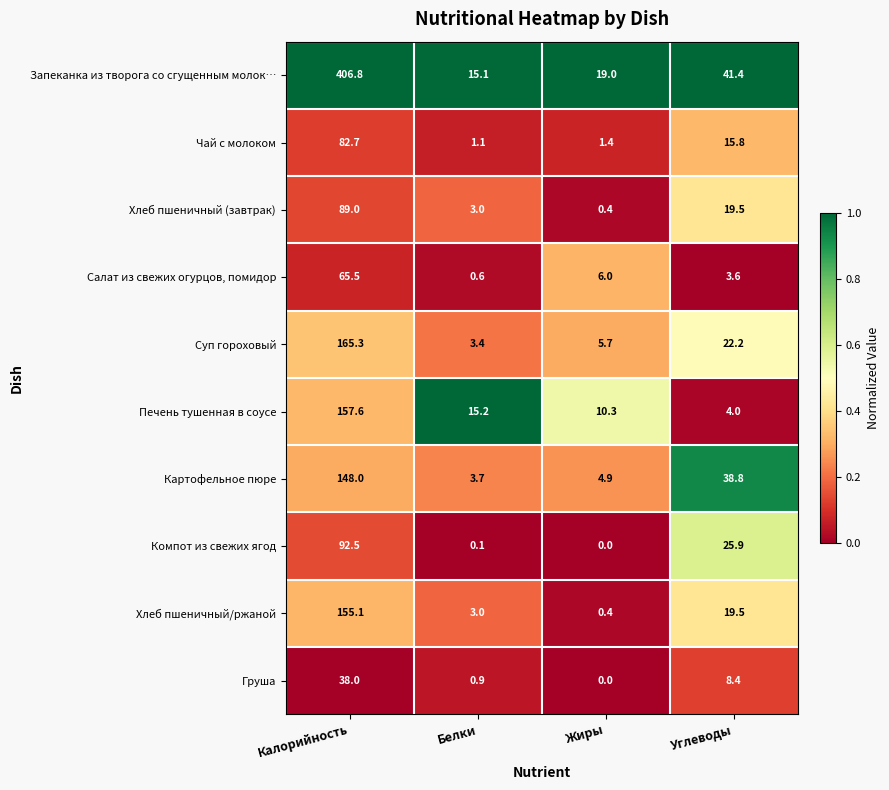

At Калорийность, list the series in order from largest to smallest.

Запеканка из творога со сгущенным молок…, Суп гороховый, Печень тушенная в соусе, Хлеб пшеничный/ржаной, Картофельное пюре, Компот из свежих ягод, Хлеб пшеничный (завтрак), Чай с молоком, Салат из свежих огурцов, помидор, Груша